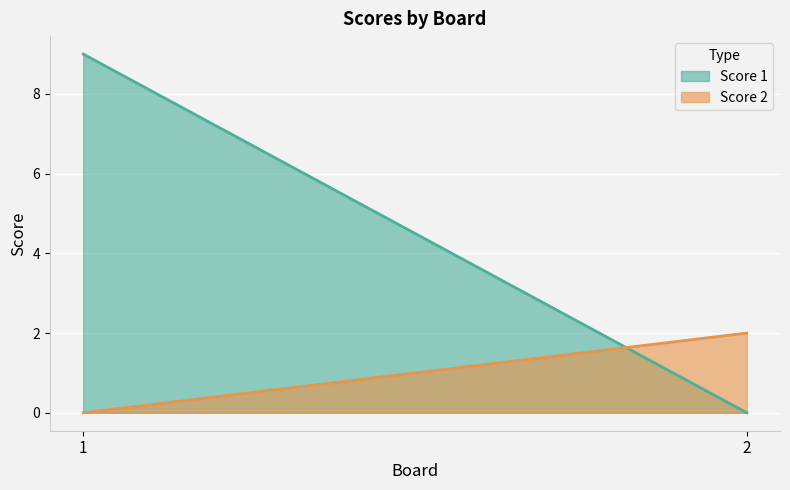

What is the sum of the Score 1 values at 1 and 2?

9